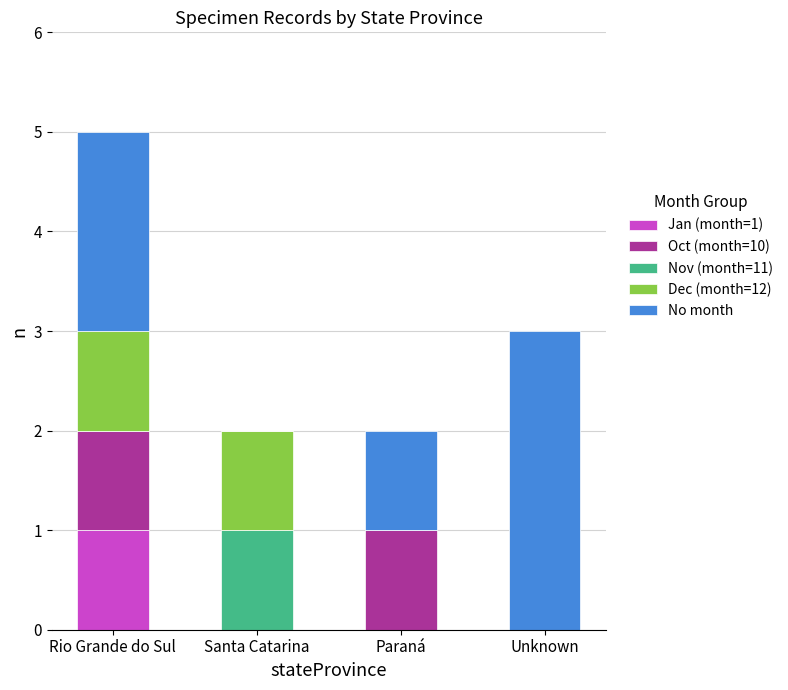

Is it true that Jan (month=1) equals 1 at Santa Catarina?

False